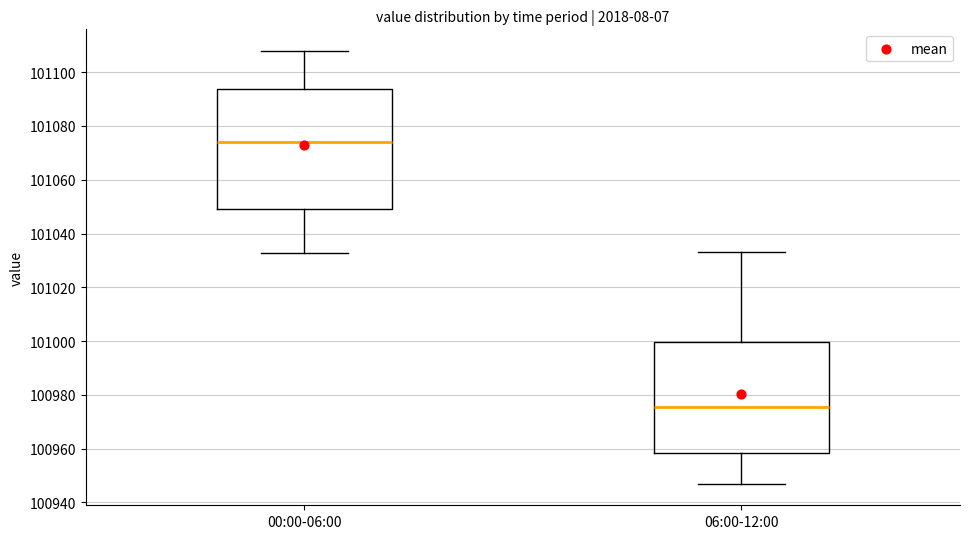

Comparing the boxes themselves (not the whiskers), which one is the tallest?

00:00-06:00